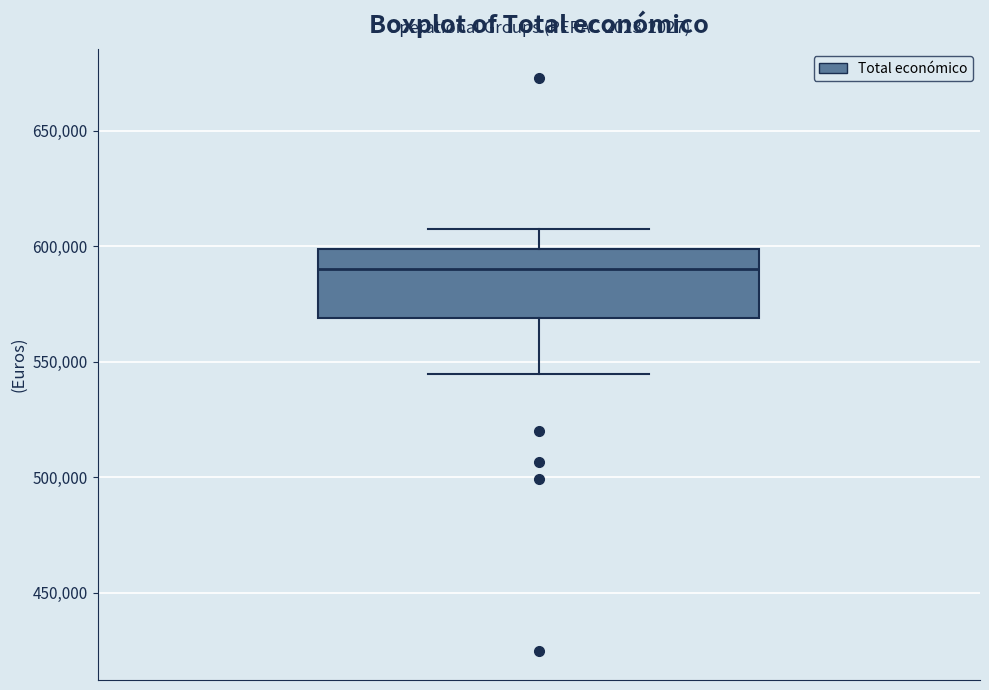

Transcribe this box plot: give where the median line is, the range the box spans, and where the two whiskers end, as read against the y-axis. The values are not printed on the chart, so give them approximately, as read against the axis.

median 590000, box 570000 to 600000, whiskers 545000 to 605000